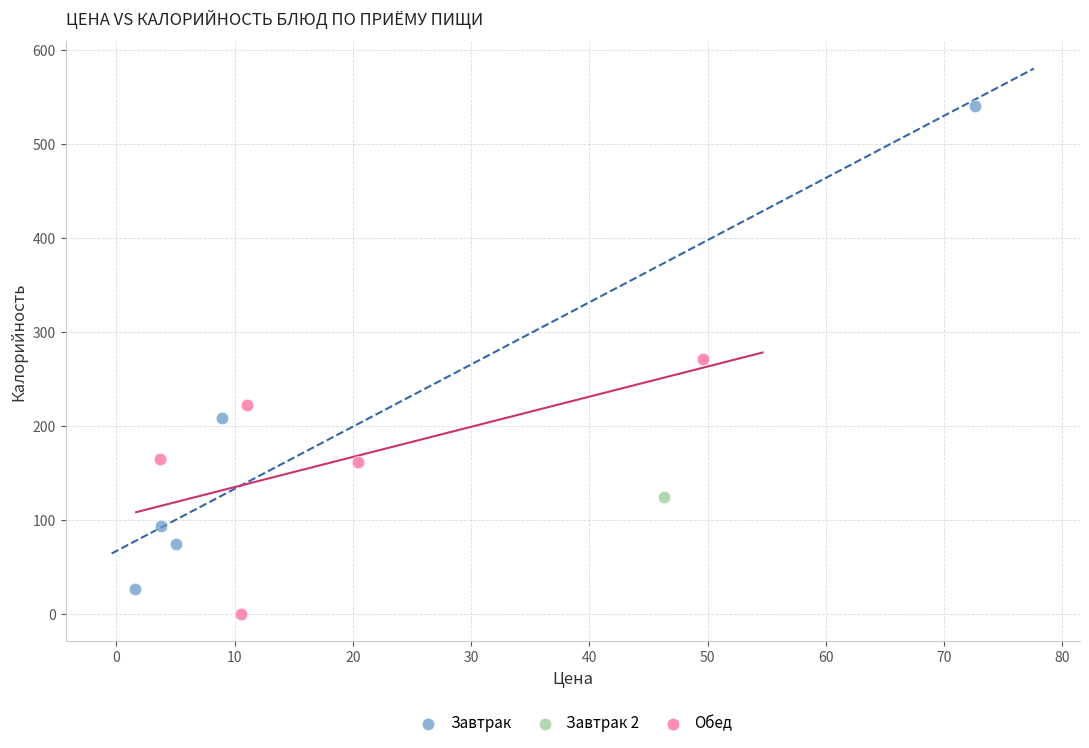

Which series contains the lowest Y value?

Обед